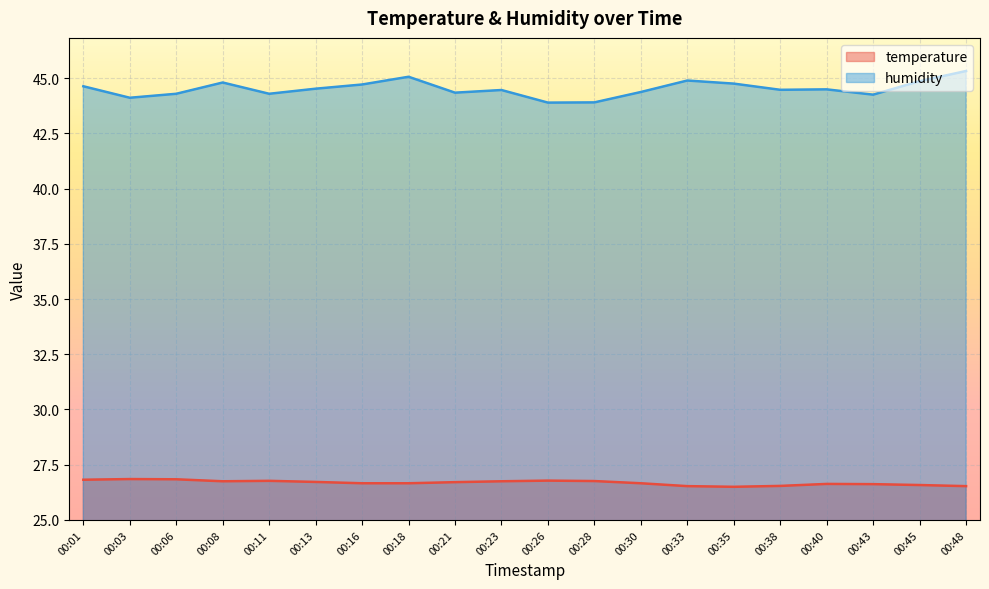

What is the value of the temperature point at the 3rd from the left?

26.8